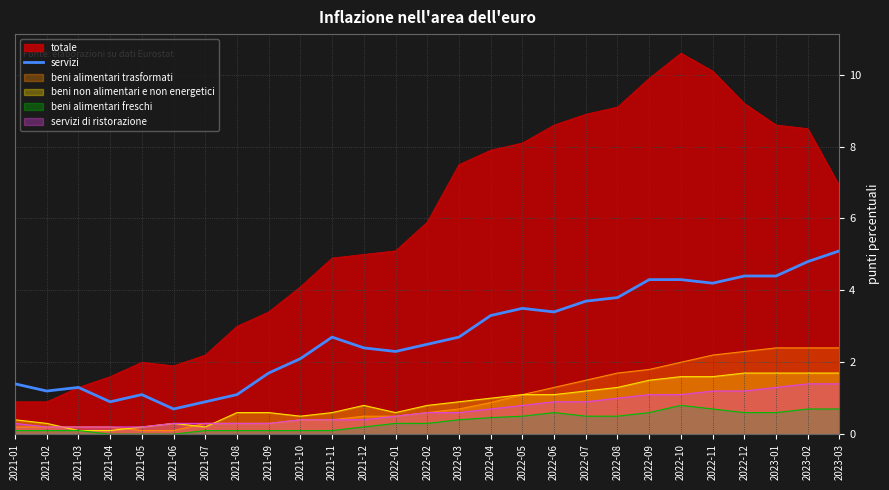

True or false: totale has a value of 3.2 at 2022-01.

False